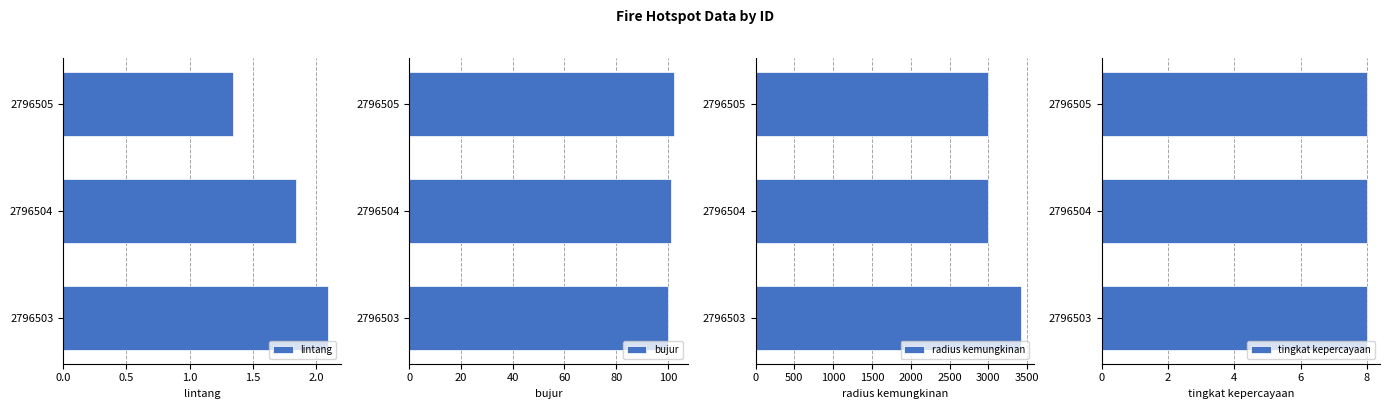

Is it true that lintang equals 2.1 at 2796503?

True